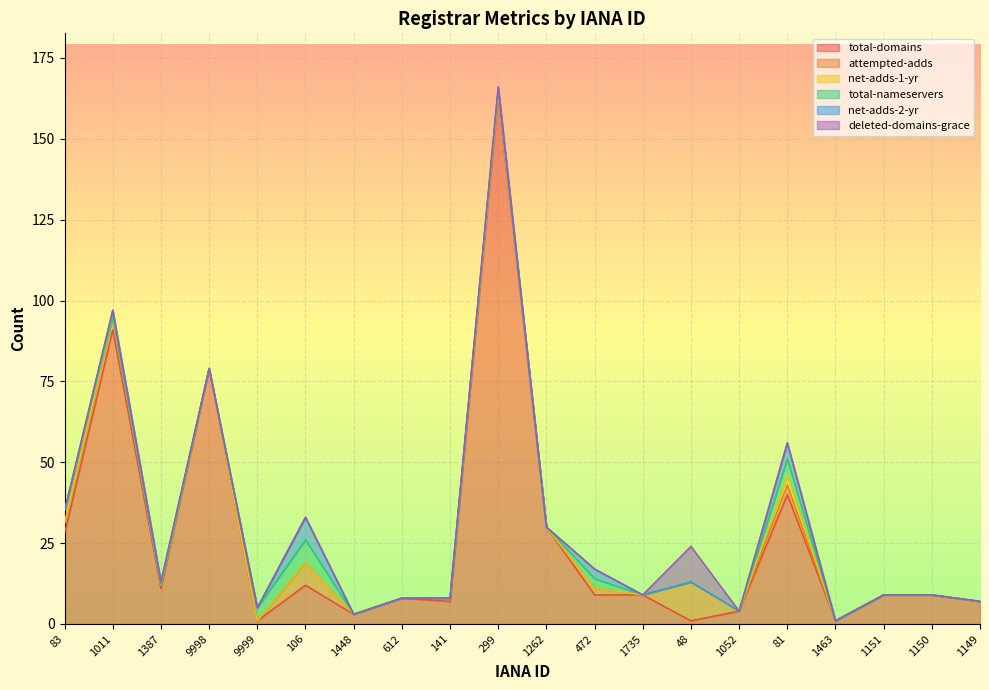

True or false: net-adds-2-yr has more than 2 points higher than both neighbors.

True